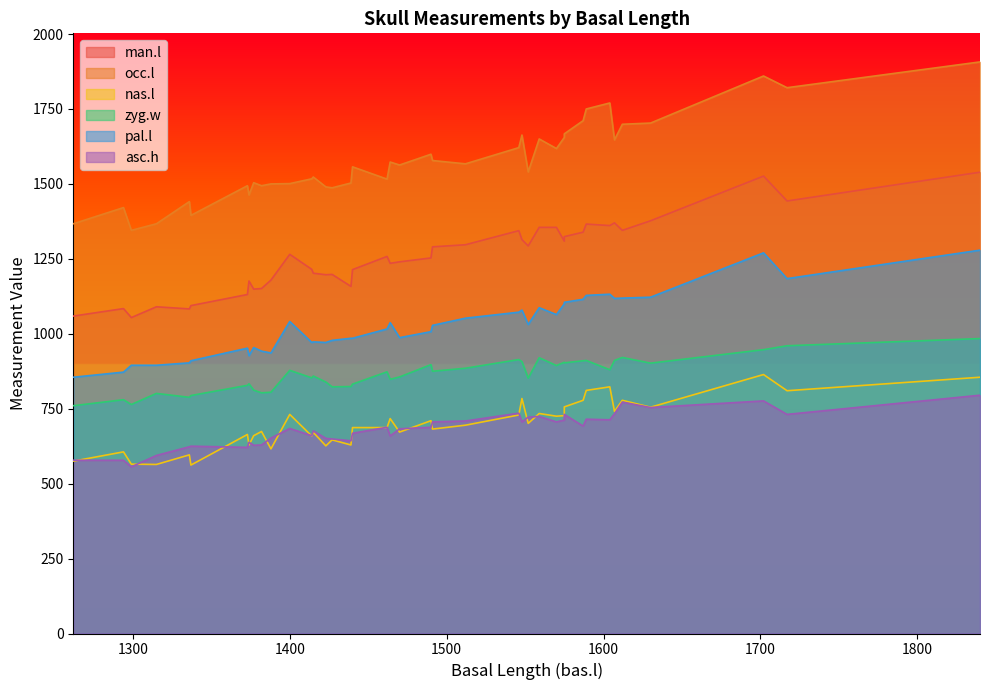

How many data points in occ.l are above 1563?

19